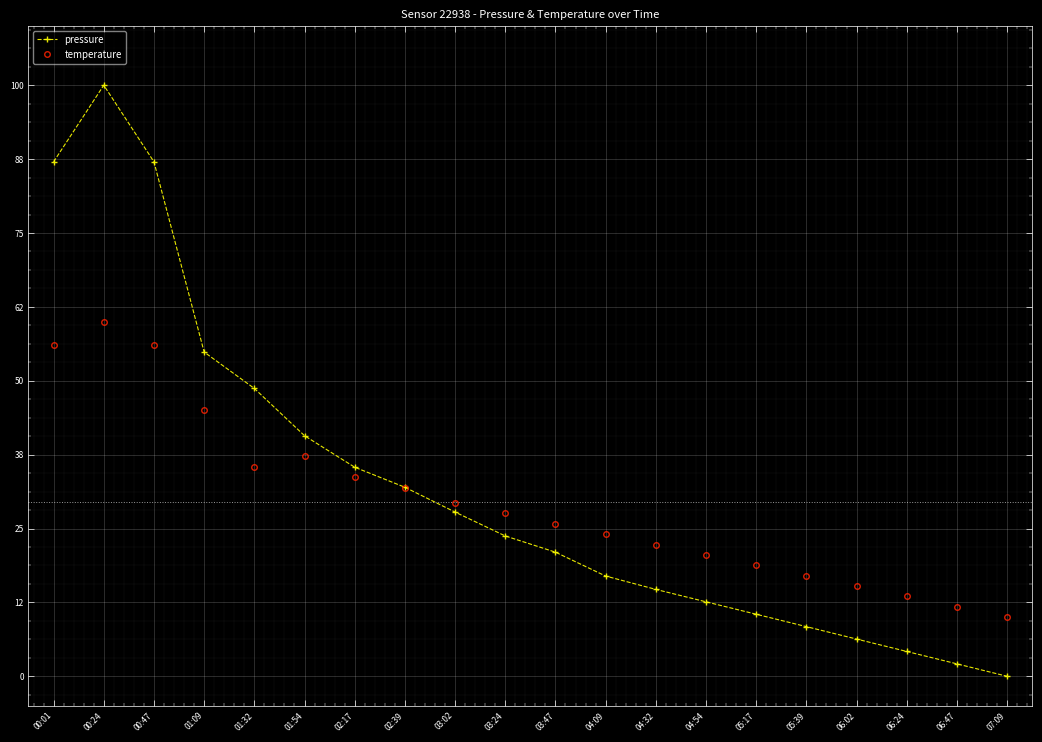

What position from the right is 07:09?

1